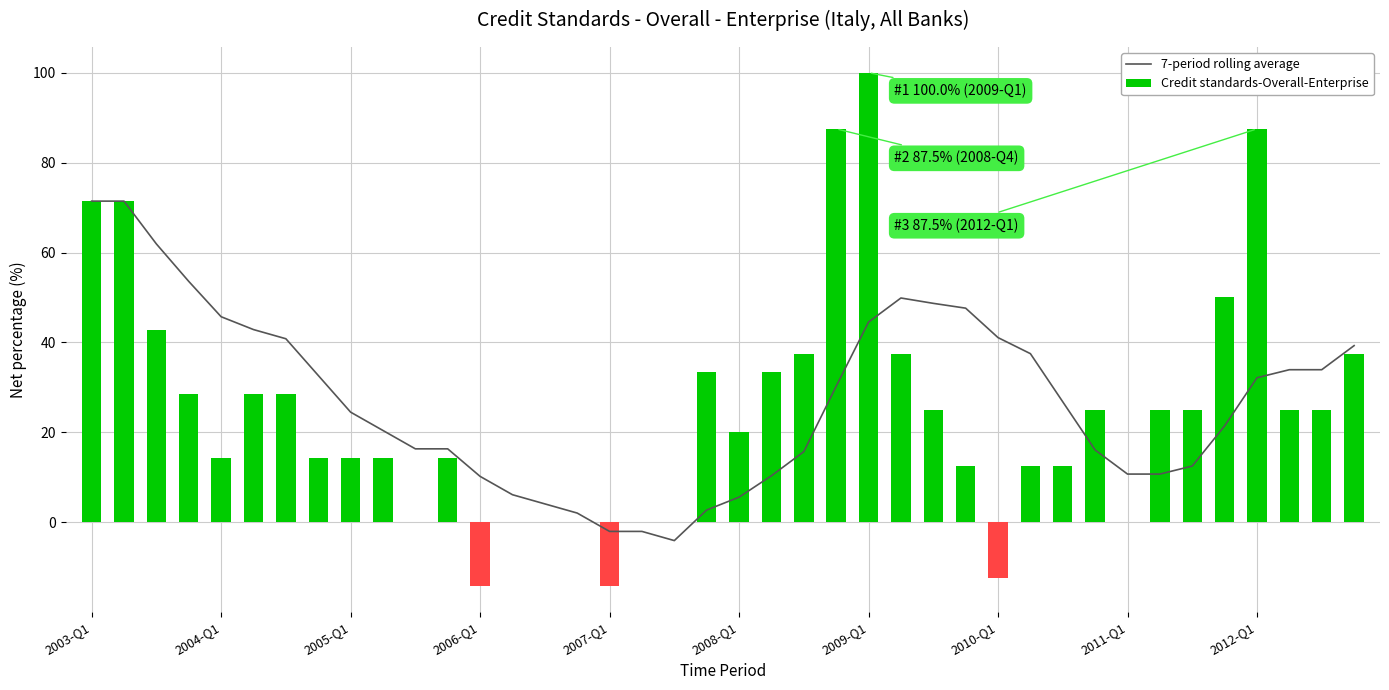

What is the maximum value for 7-period rolling average?

71.4